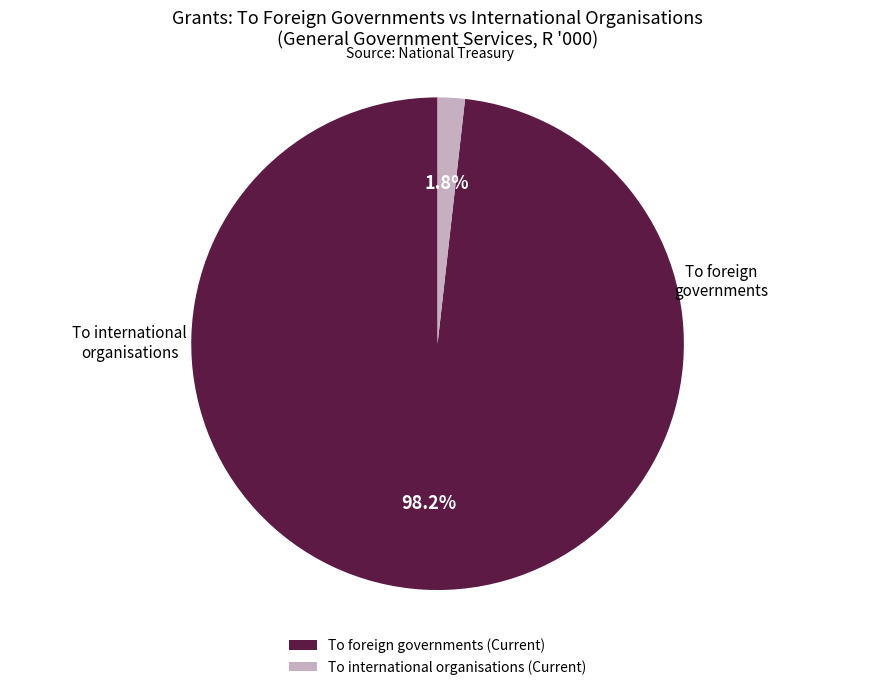

What percentage is the To foreign governments (Current) slice, to the nearest percent?

98%